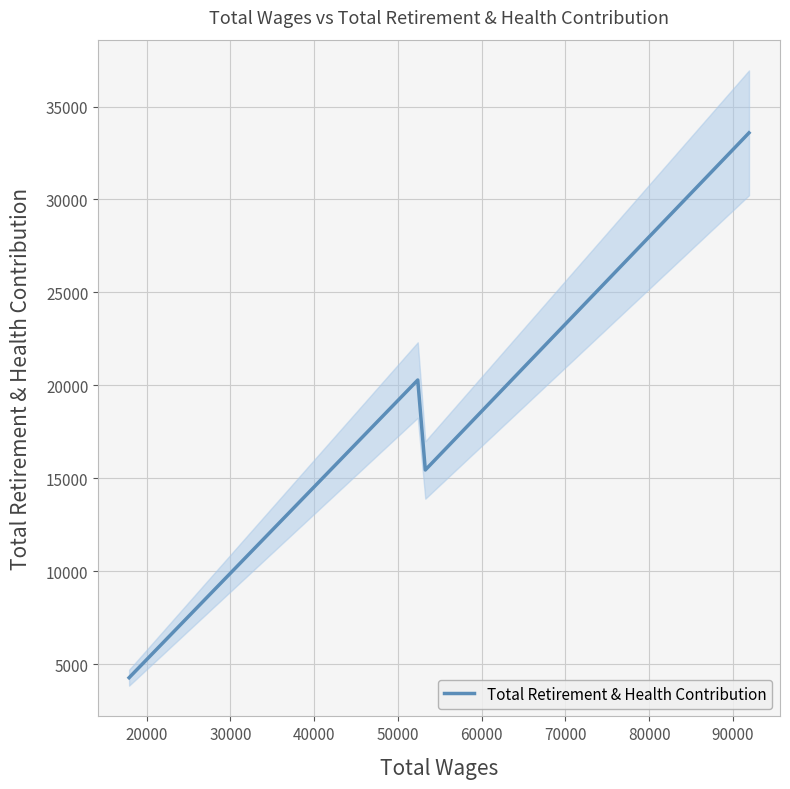

True or false: there are more than 2 points higher than both neighbors.

False